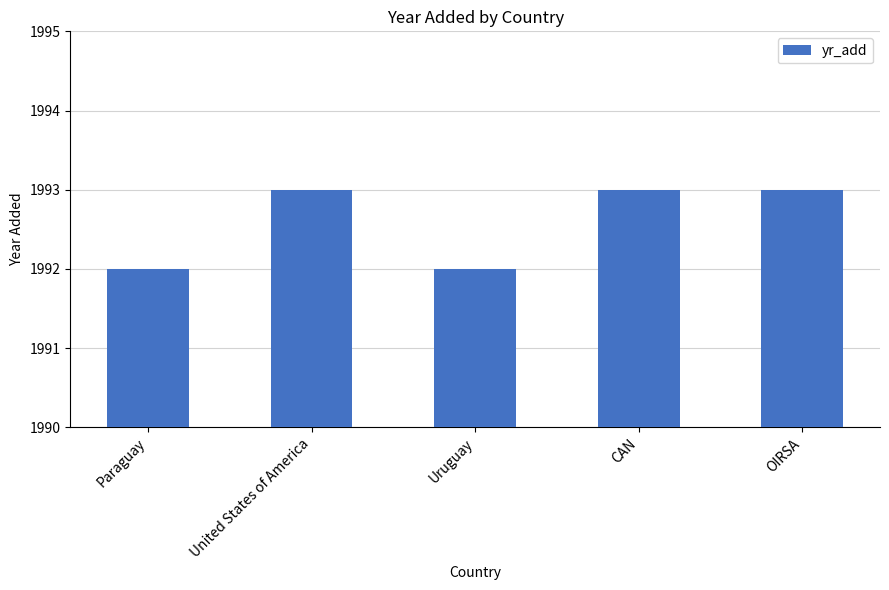

What is the approximate value at United States of America?

1993